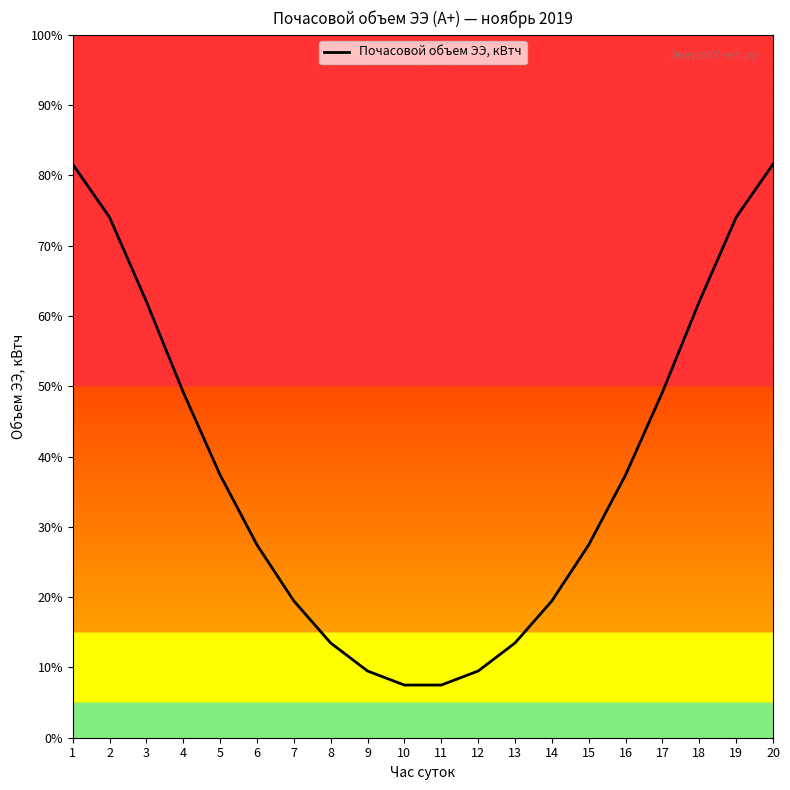

What is the change in value from 7 to 11?

-12.0